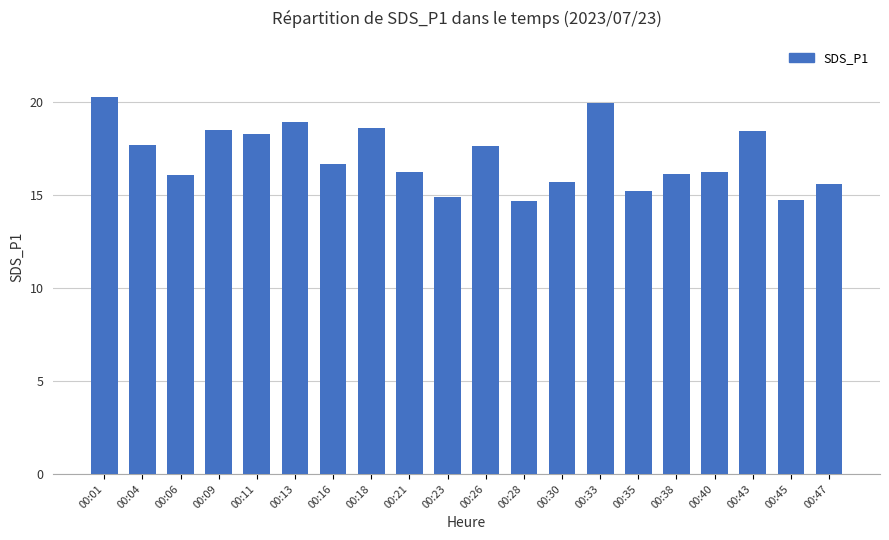

Which has a higher value, 00:13 or 00:04?

00:13